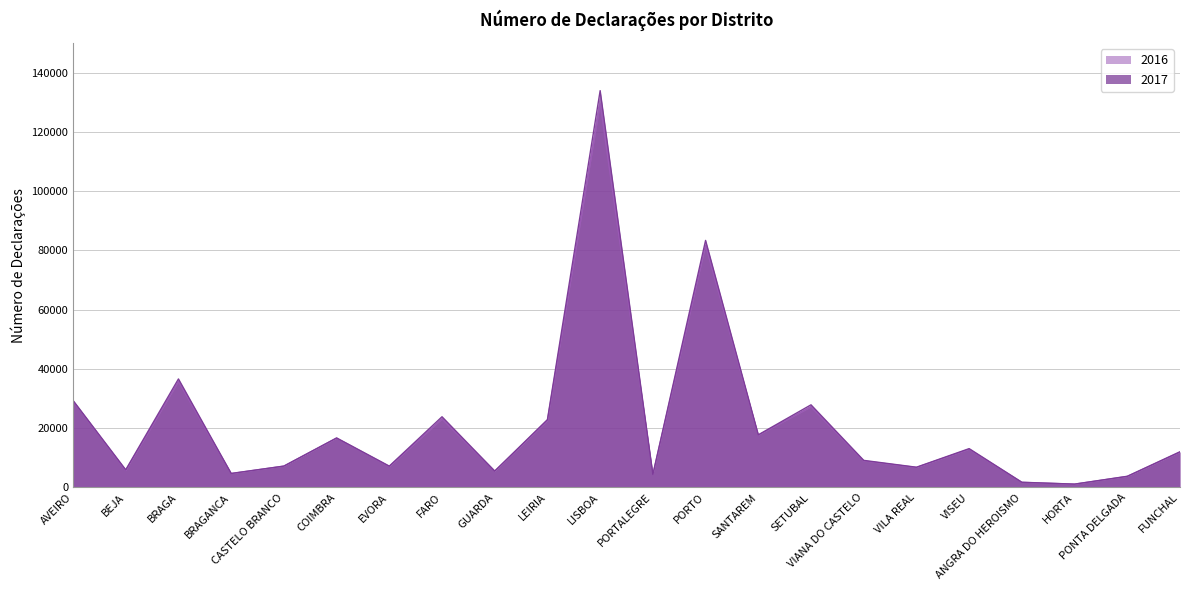

Rank the categories by 2017 value from highest to lowest.

LISBOA, PORTO, BRAGA, AVEIRO, SETUBAL, FARO, LEIRIA, SANTAREM, COIMBRA, VISEU, FUNCHAL, VIANA DO CASTELO, CASTELO BRANCO, EVORA, VILA REAL, BEJA, GUARDA, BRAGANCA, PORTALEGRE, PONTA DELGADA, ANGRA DO HEROISMO, HORTA